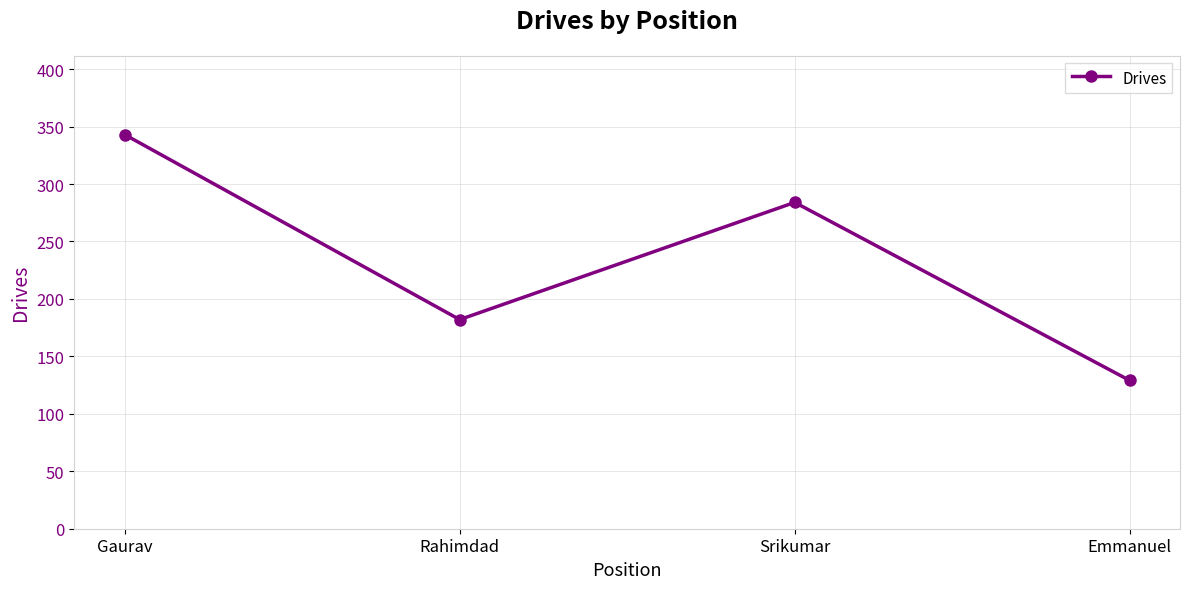

Reading left to right, what are all the values shown in this chart?

343	182	284	129